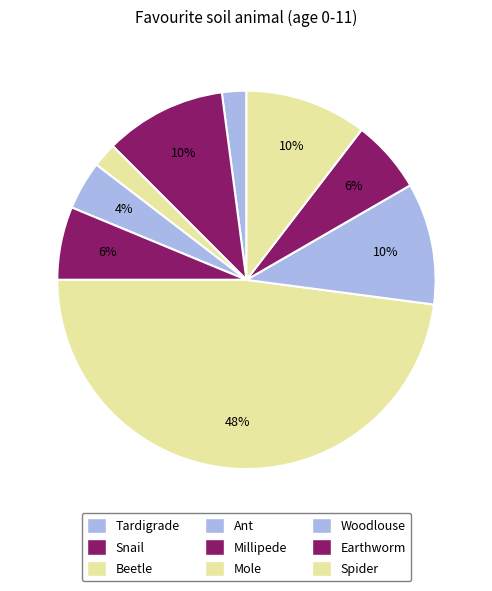

The Earthworm slice represents 6% of the pie. True or false?

True